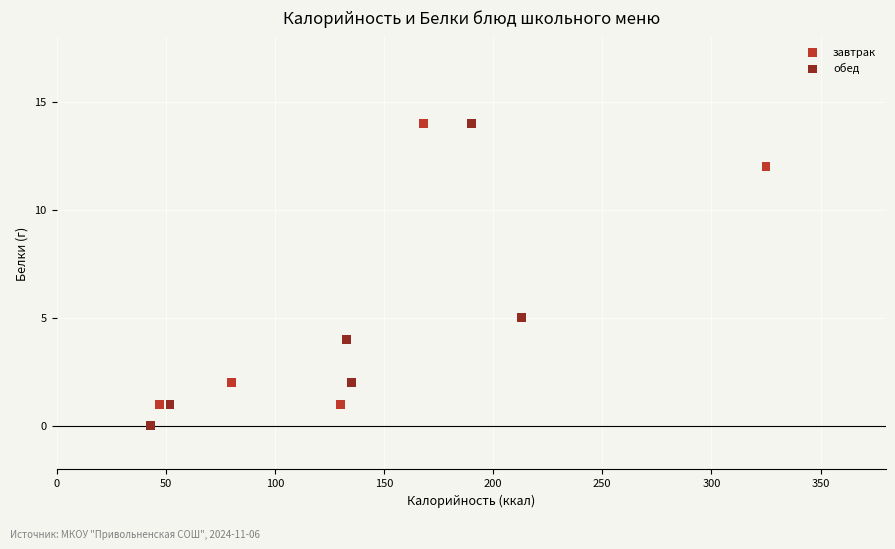

Which series reaches the minimum Y coordinate?

обед